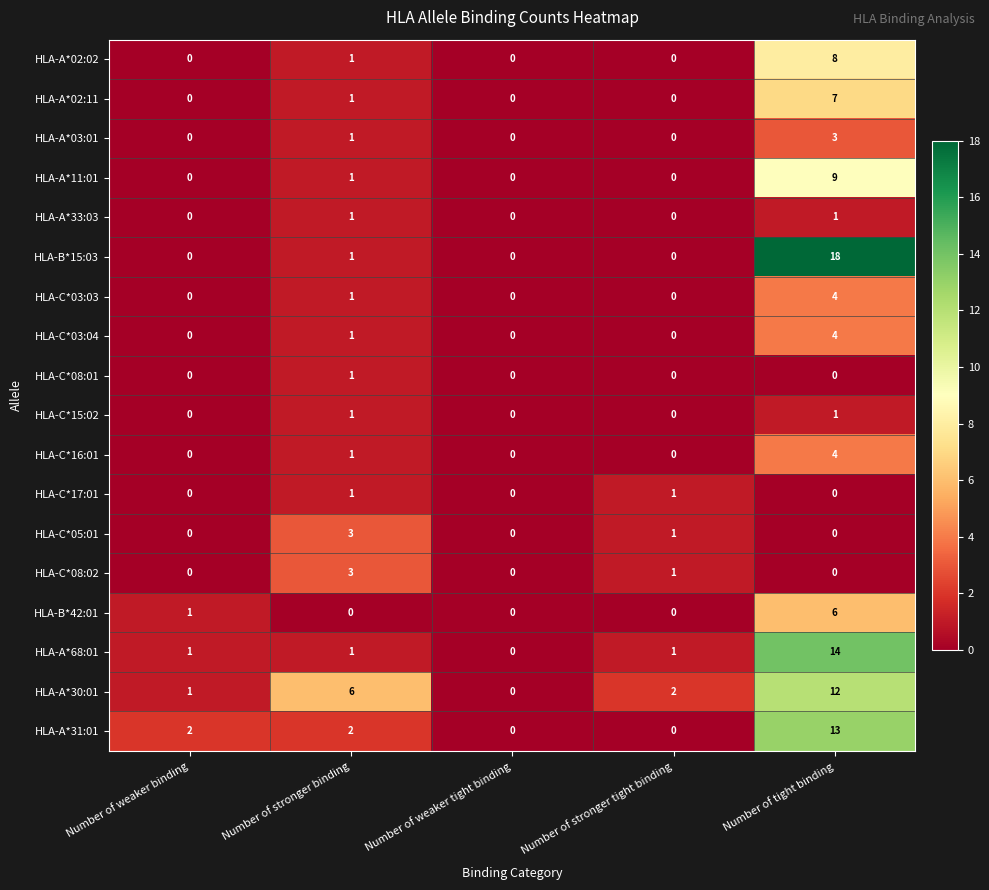

At which category is the sum across all series the highest?

Number of tight binding